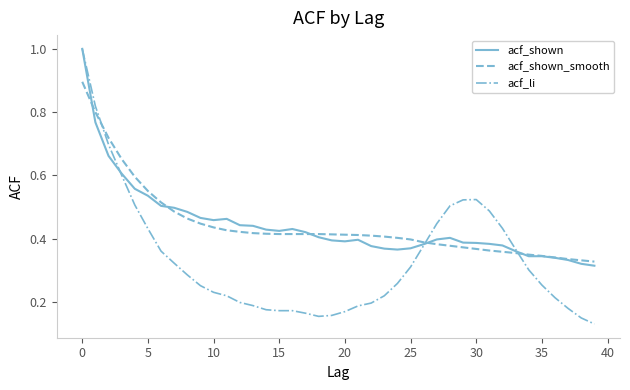

What is the highest value of the acf_shown_smooth series?

0.9